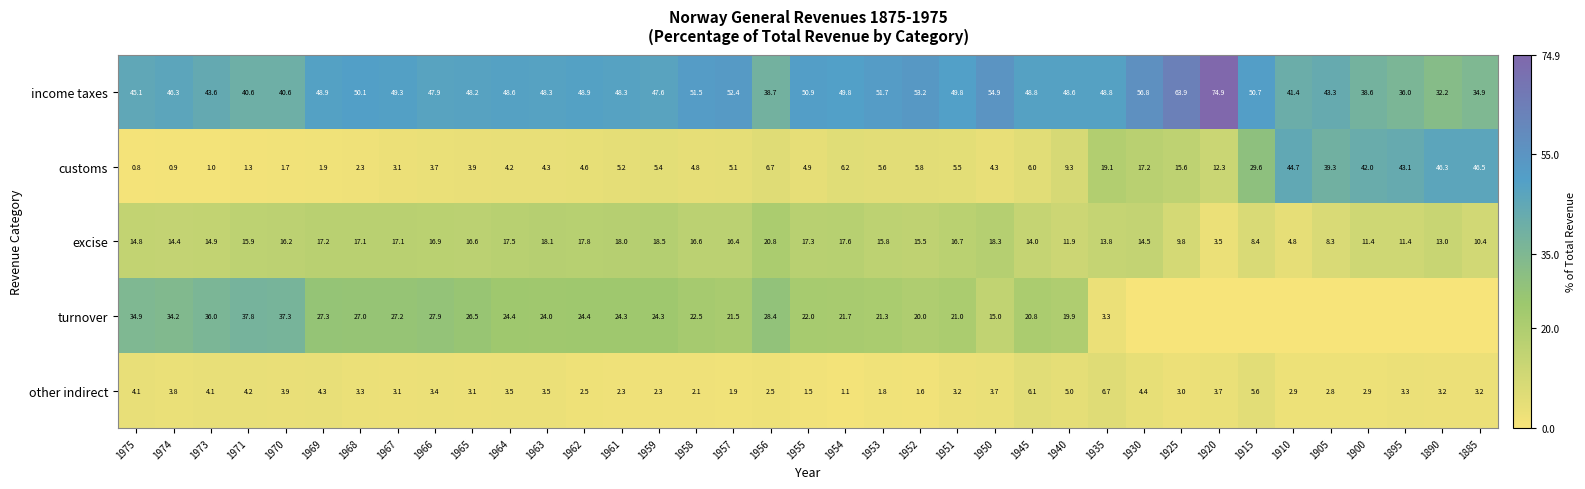

Which series changed the most between 1975 and 1945?

turnover